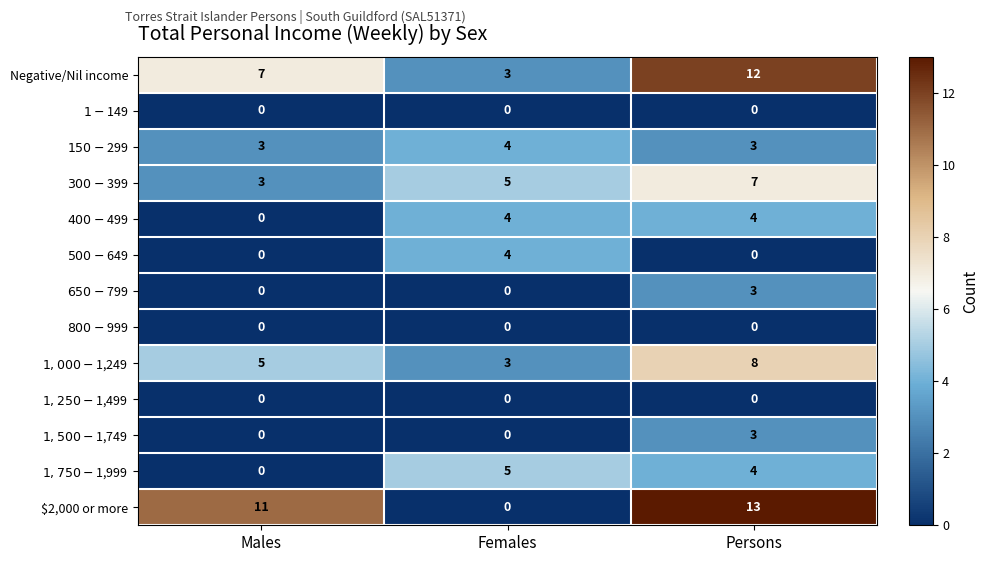

What is the lowest value of the Negative/Nil income series?

3